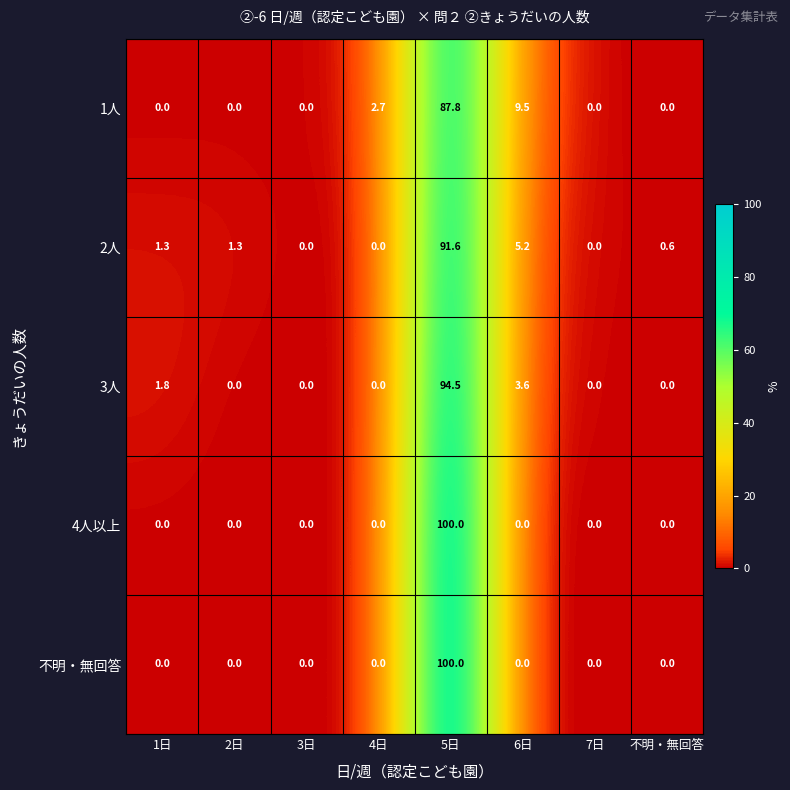

True or false: 4人以上 has a value of 100.0 at 5日.

True